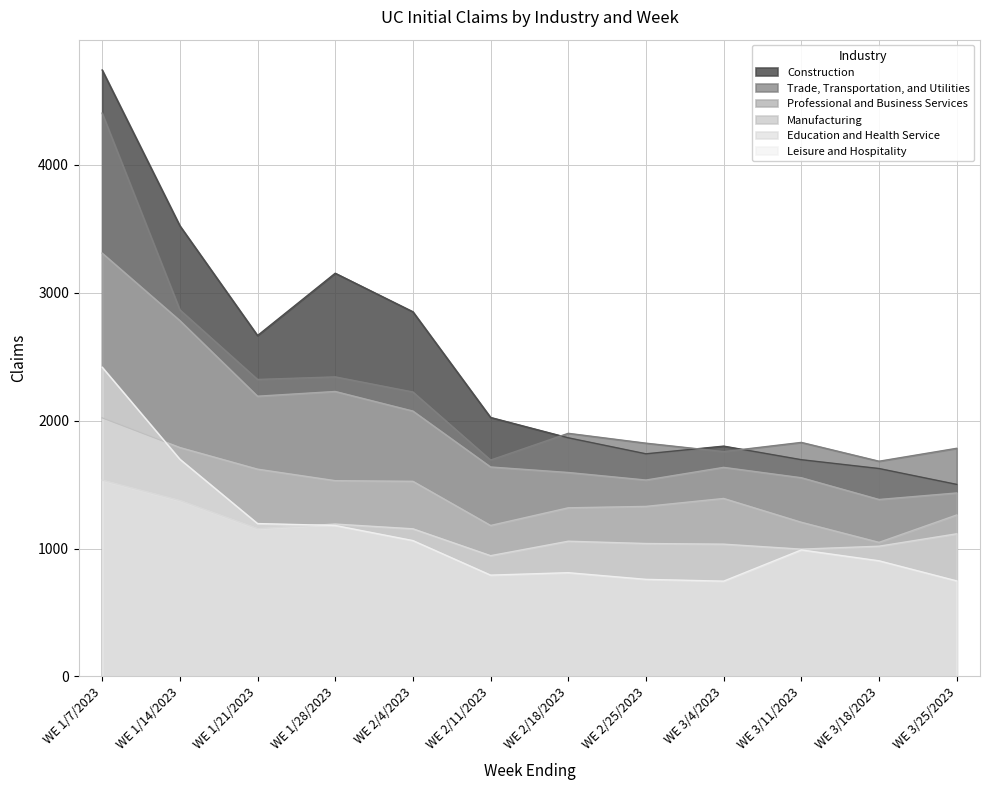

Reading right to left, list all the values displayed in this chart.

Construction: 1501	1625	1694	1800	1740	1865	2024	2850	3151	2664	3522	4739
Trade, Transportation, and Utilities: 1783	1682	1829	1757	1823	1900	1691	2223	2341	2321	2865	4402
Professional and Business Services: 1434	1383	1553	1634	1535	1594	1637	2074	2227	2190	2781	3308
Manufacturing: 1262	1048	1205	1391	1329	1318	1180	1525	1530	1620	1789	2021
Education and Health Service: 1115	1018	995	1034	1039	1057	944	1154	1191	1155	1375	1534
Leisure and Hospitality: 747	904	989	745	759	811	792	1062	1180	1195	1698	2417